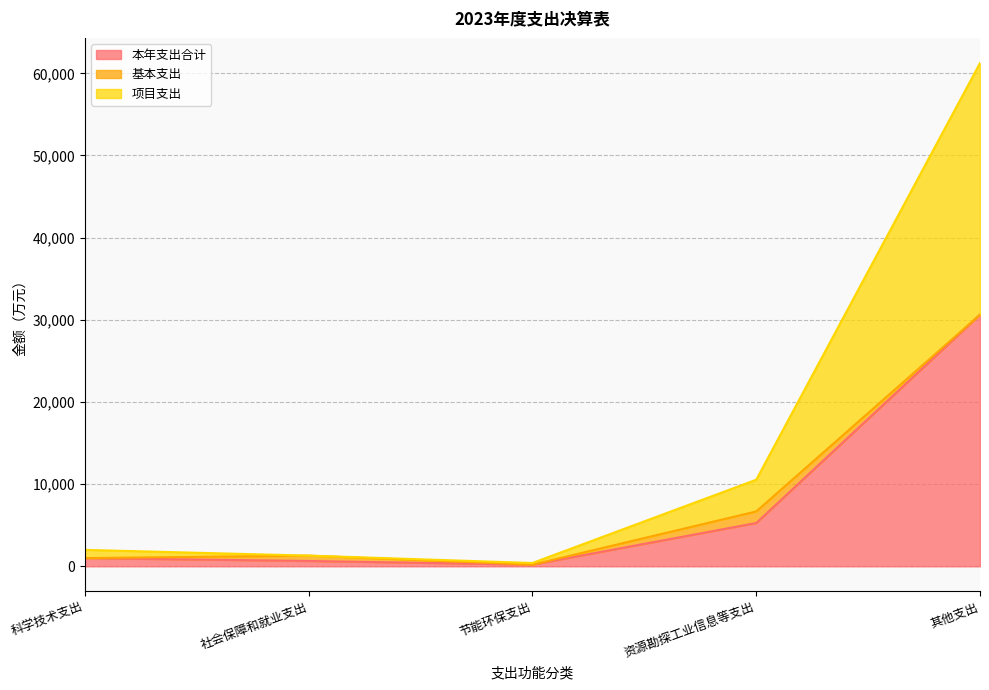

How many data points does each series have?

5